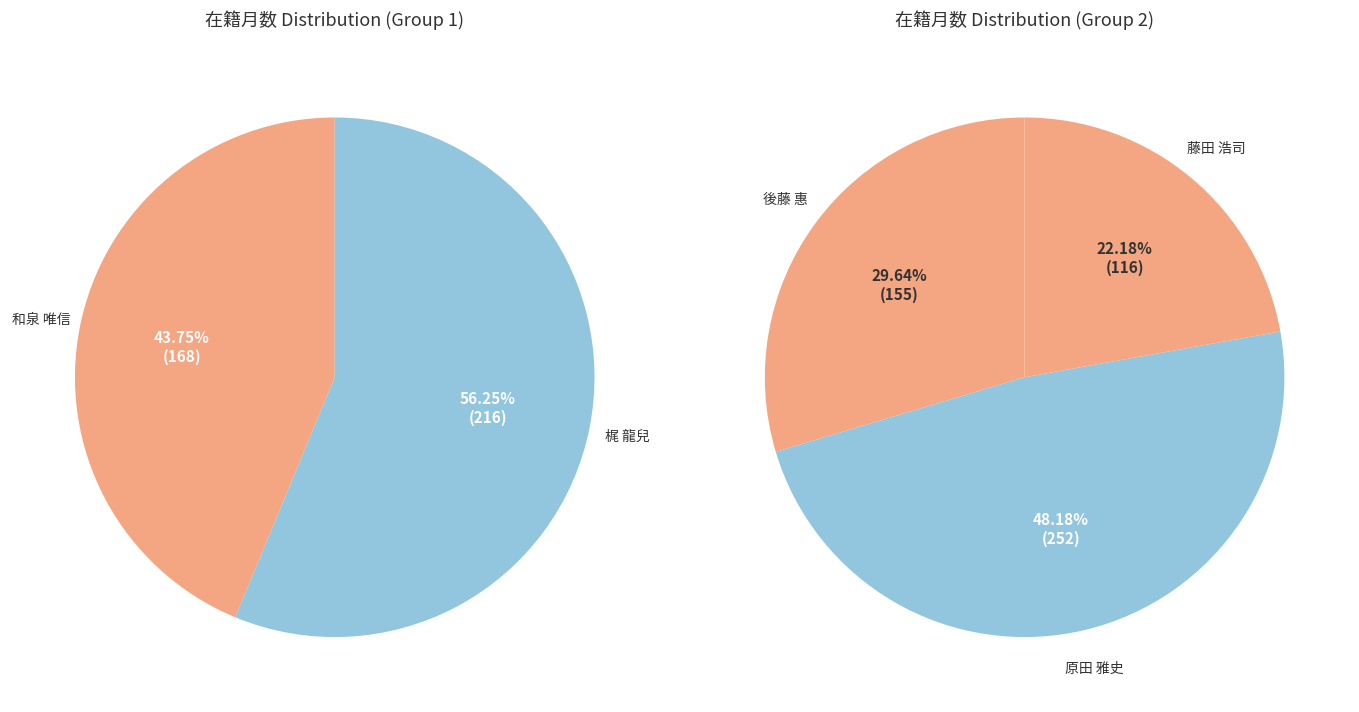

Which has a higher value, 梶 龍兒 or 後藤 惠?

梶 龍兒